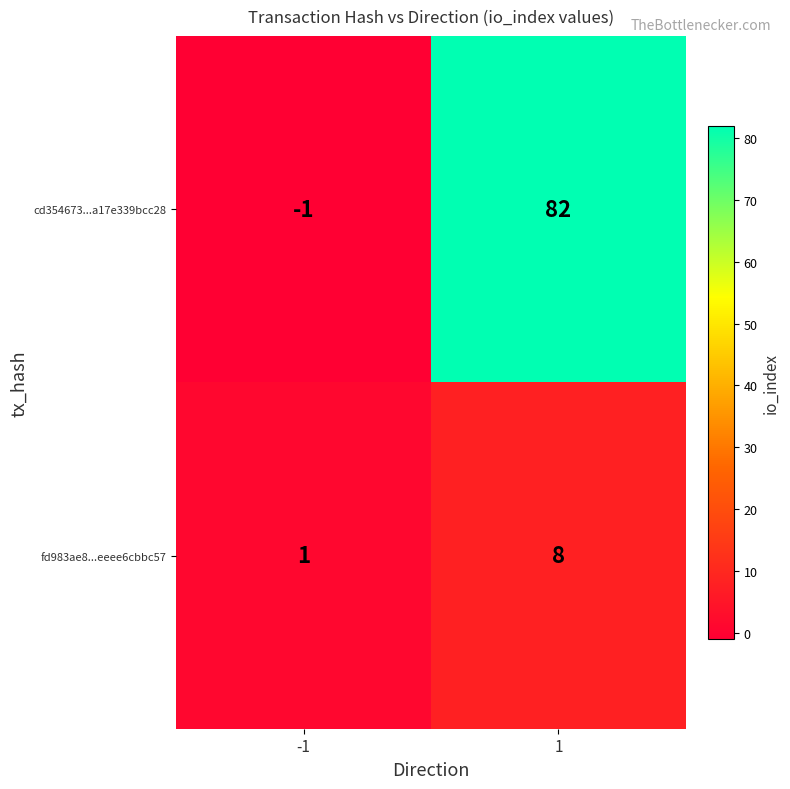

Reading right to left, what are all the values shown in this chart?

cd354673...a17e339bcc28: 82	-1
fd983ae8...eeee6cbbc57: 8	1